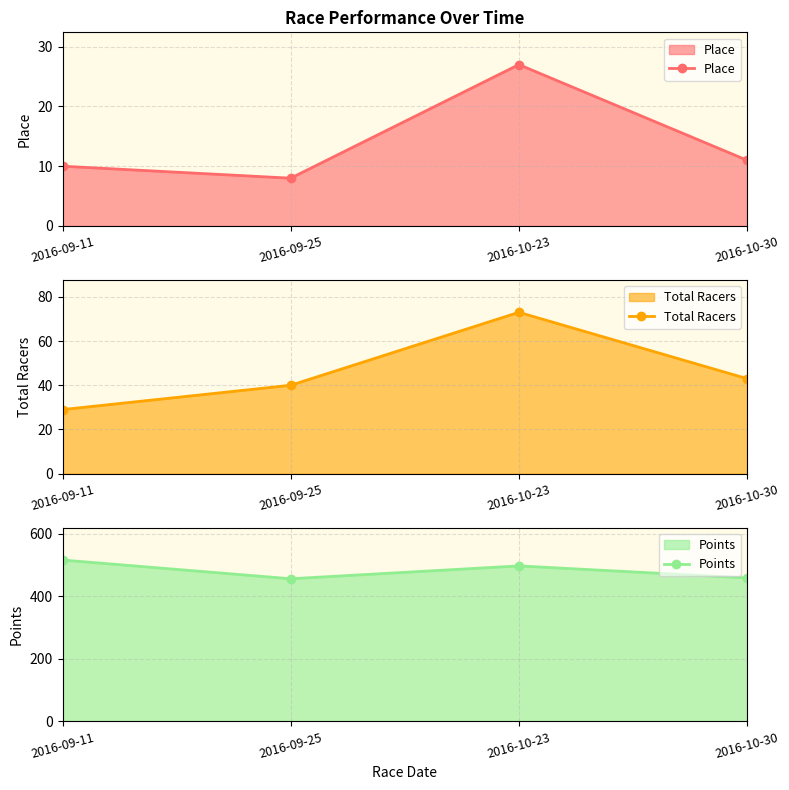

True or false: Place and Total Racers cross at least once.

False